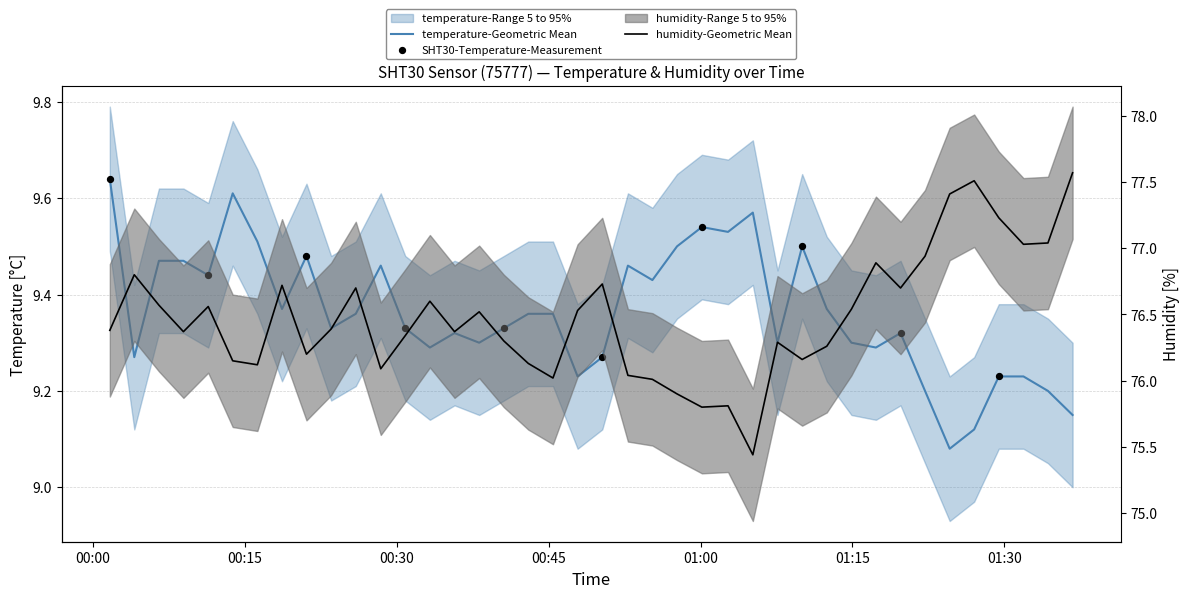

Which series contains the lowest Y value?

temperature